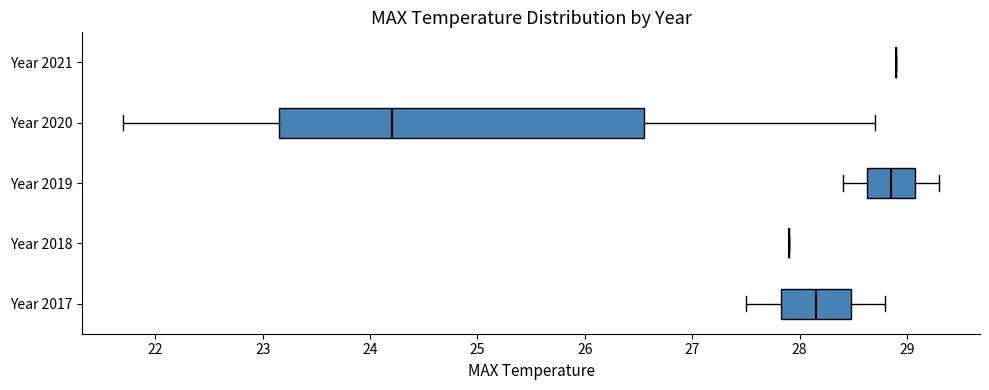

Reading bottom to top, read every box against the x-axis: the position of its median line, the range the box covers, and the ends of its whiskers. The values are not printed on the chart, so give them approximately, as read against the axis.

Year 2017: median 28.2, box 27.8 to 28.5, whiskers 27.5 to 28.8
Year 2018: box collapsed to a line at 27.9, whiskers 27.9 to 27.9
Year 2019: median 28.9, box 28.6 to 29.1, whiskers 28.4 to 29.3
Year 2020: median 24.2, box 23.2 to 26.6, whiskers 21.7 to 28.7
Year 2021: box collapsed to a line at 28.9, whiskers 28.9 to 28.9